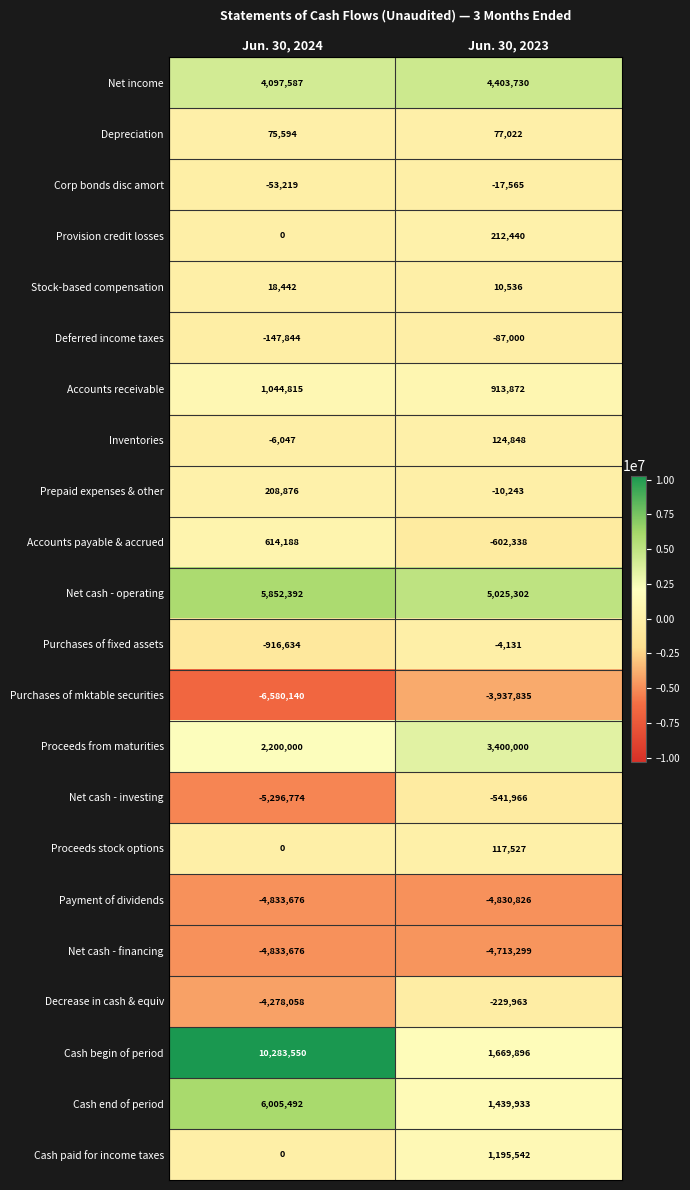

Between Jun. 30, 2024 and Jun. 30, 2023, which series saw the biggest shift?

Cash begin of period